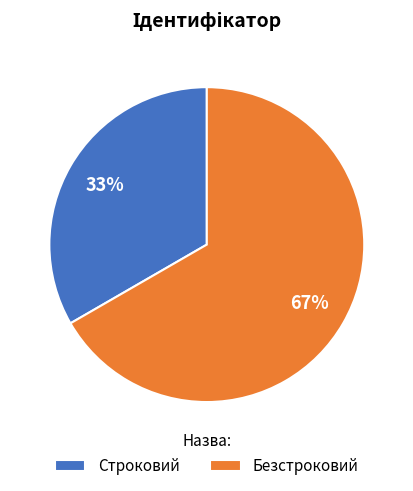

To the nearest percent, what is the combined percentage of Безстроковий and Строковий?

100%